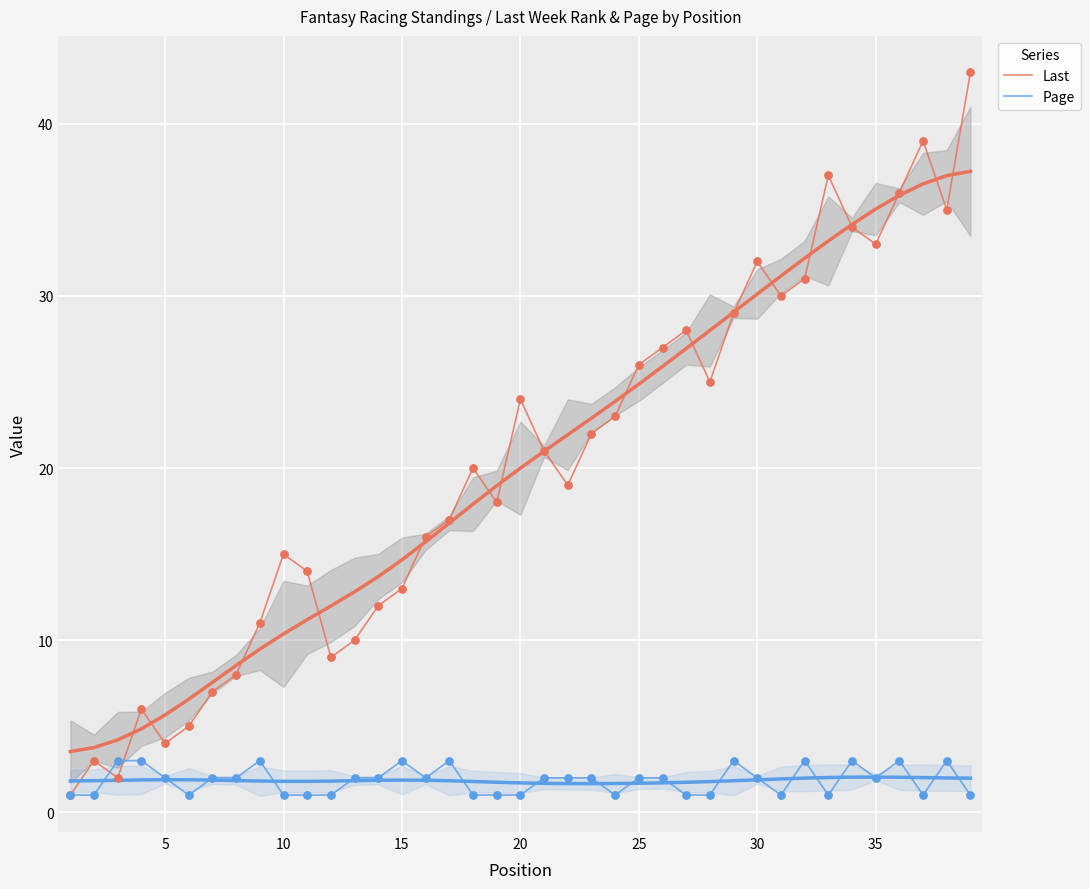

Which series has the largest total across all categories?

Last